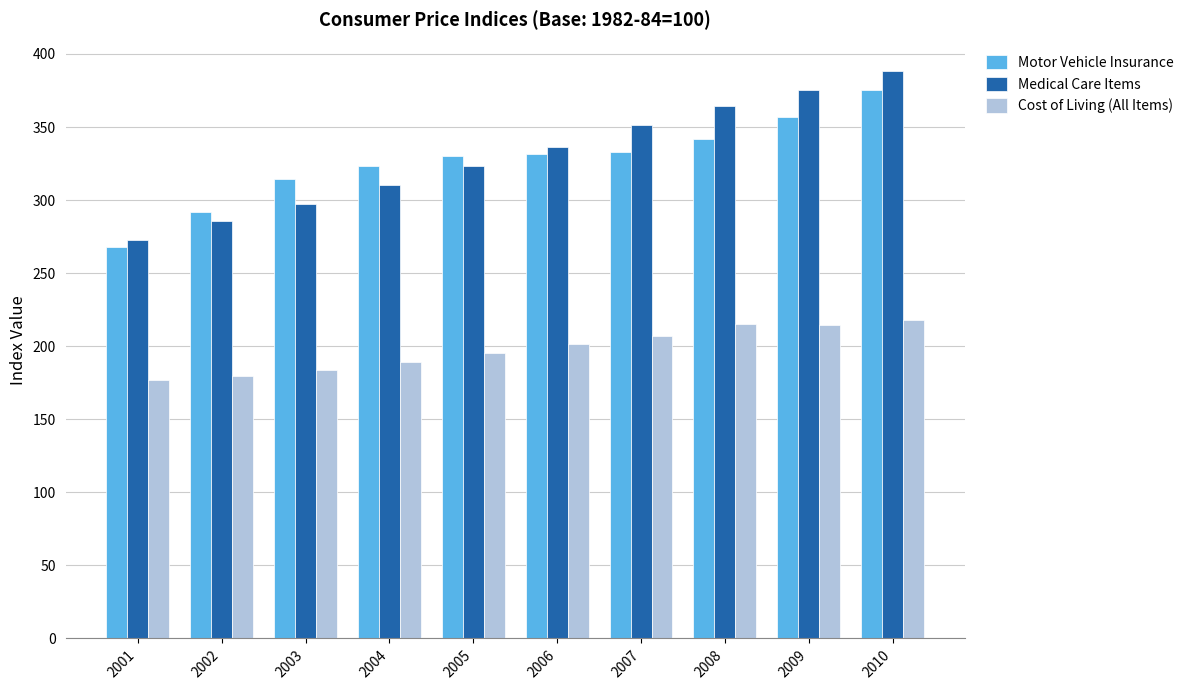

What is the sum of all Motor Vehicle Insurance values?

3265.8